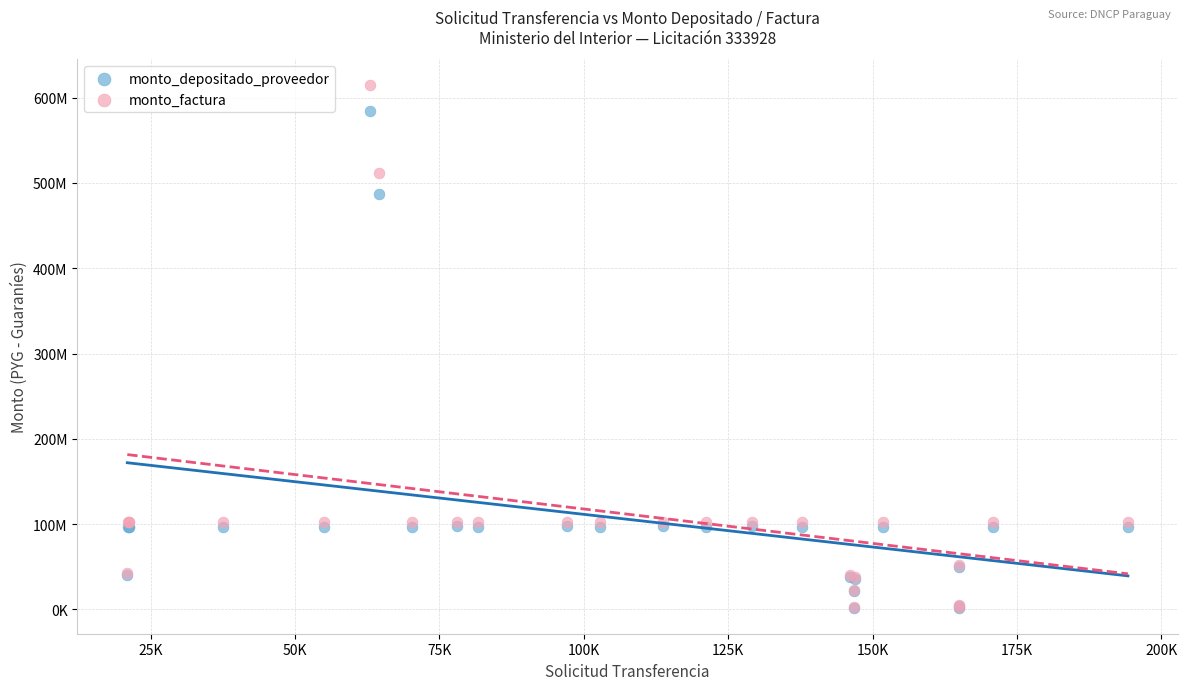

Which series contains the highest Y value?

monto_factura